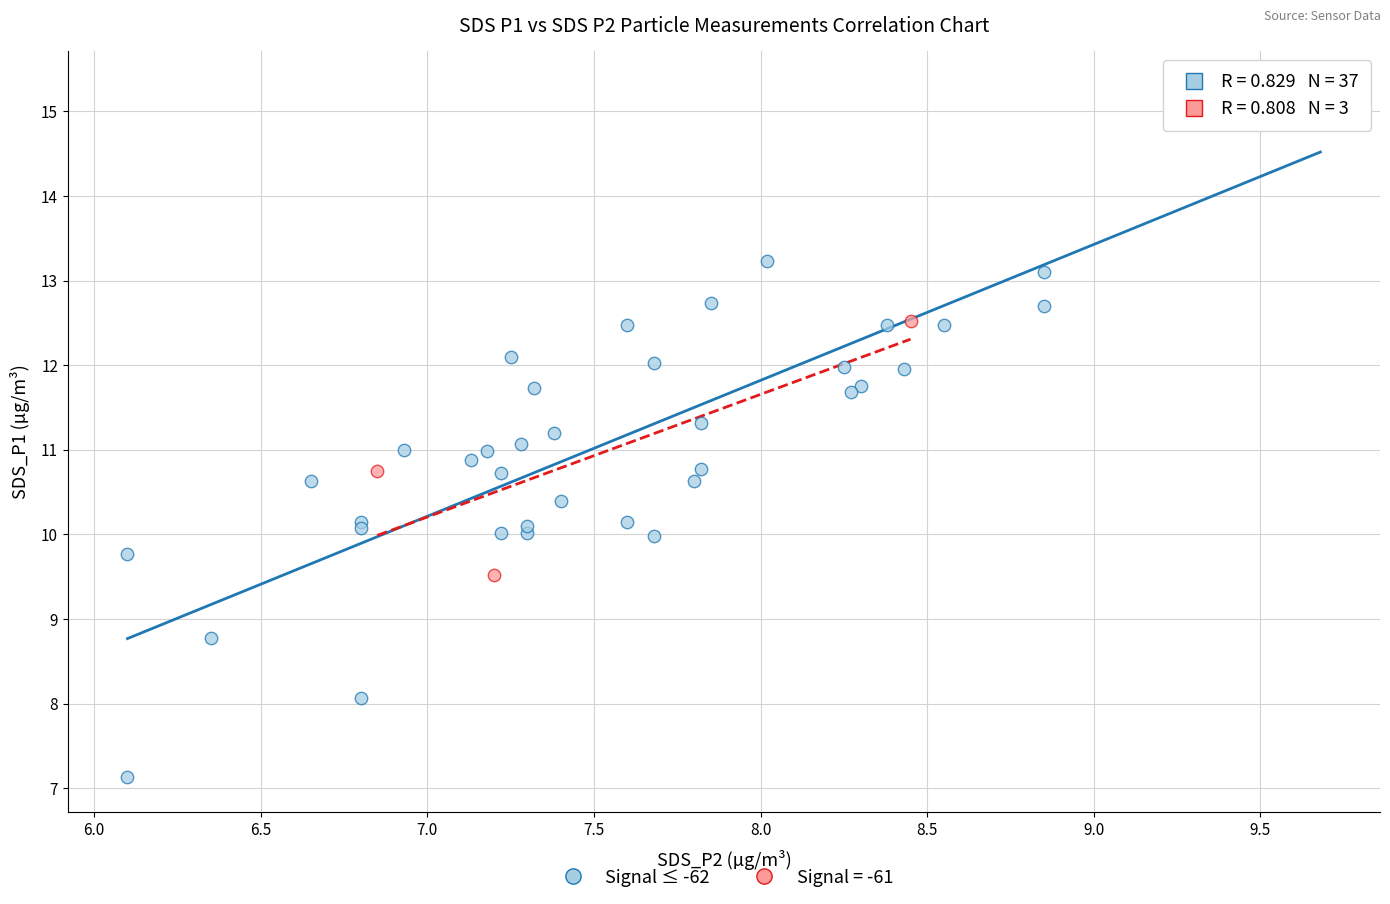

Which series reaches the maximum Y coordinate?

Signal ≤ -62